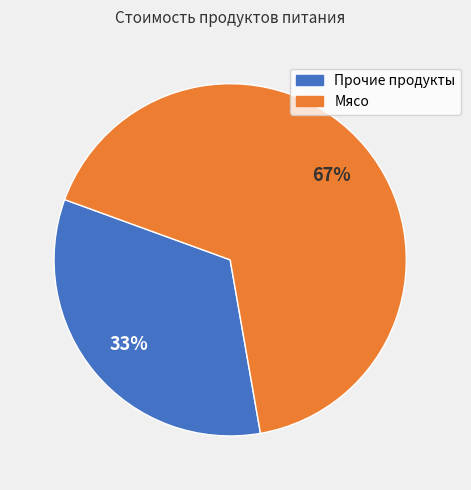

Is there any slice that represents more than half of the pie?

Yes